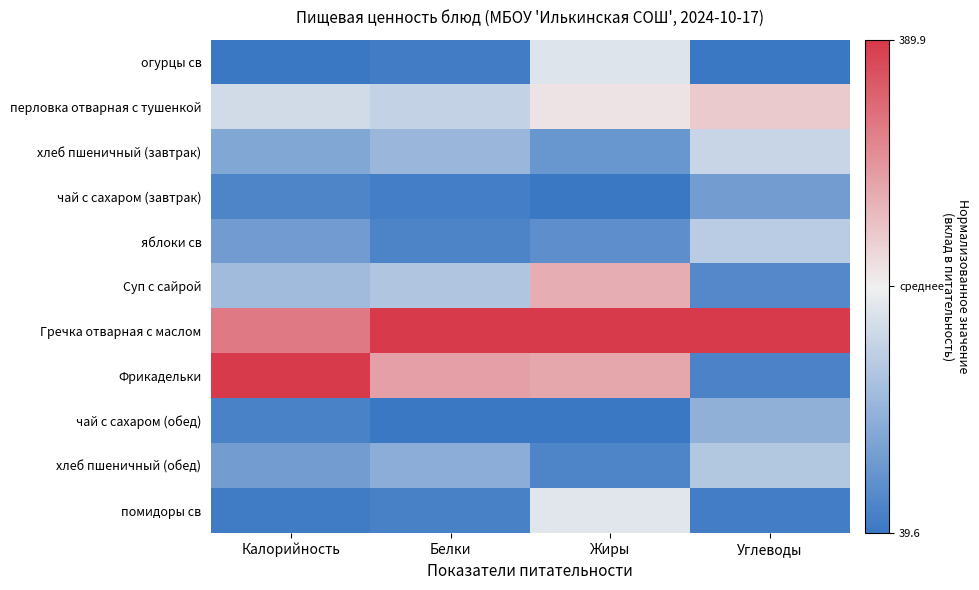

How many distinct data groups are displayed?

11